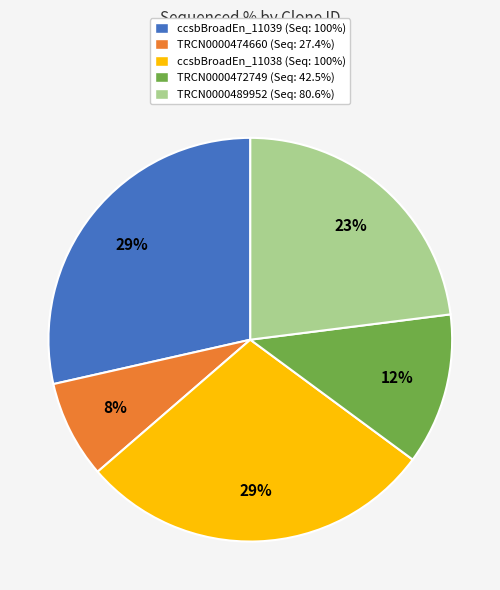

Is there any slice that represents more than half of the pie?

No